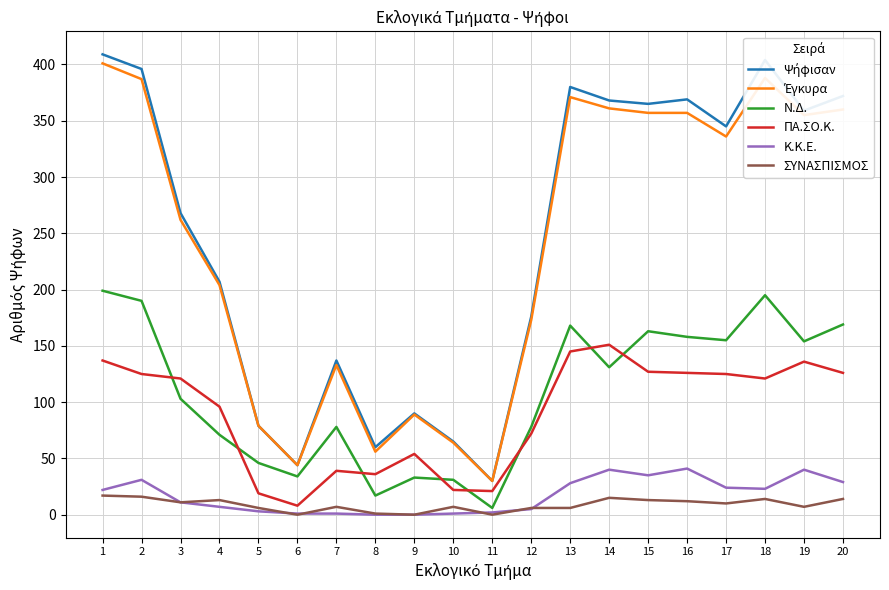

What is the maximum value shown in the chart?

409